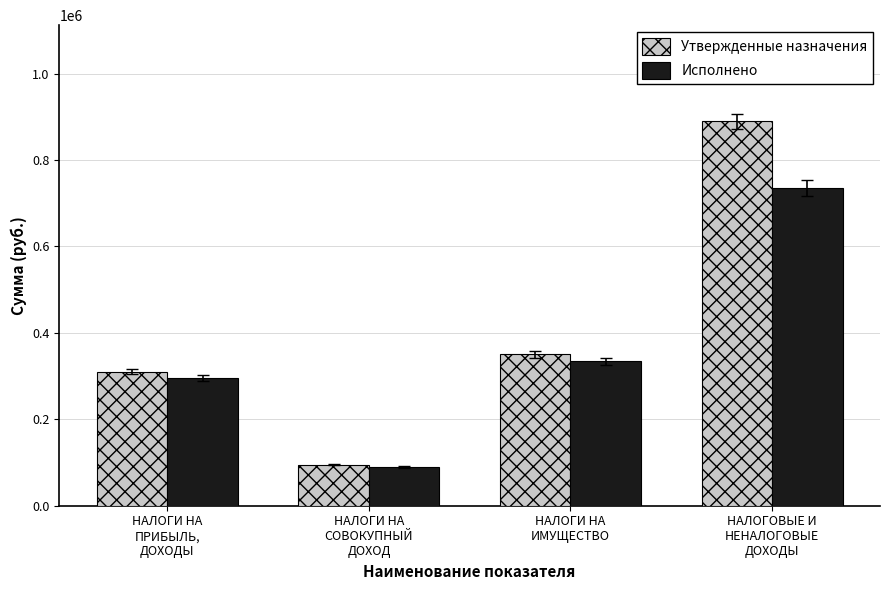

What is the difference between the maximum and minimum values in the Исполнено series?

645985.2